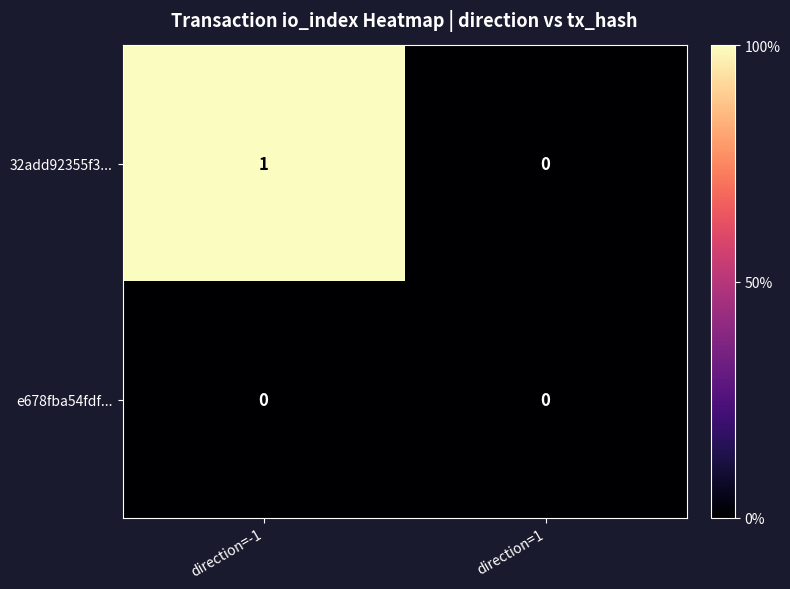

Is it true that e678fba54fdf... equals 0 at direction=-1?

True